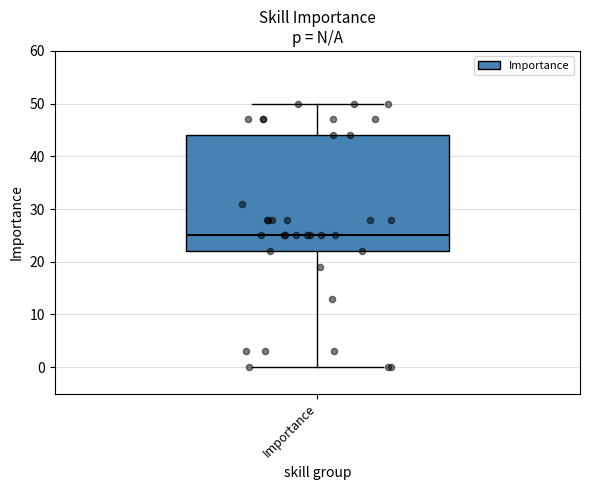

Read this box plot against the y-axis: the position of the median line, the range covered by the box, and the ends of both whiskers. The values are not printed on the chart, so give them approximately, as read against the axis.

median 25, box 22 to 44, whiskers 0 to 50